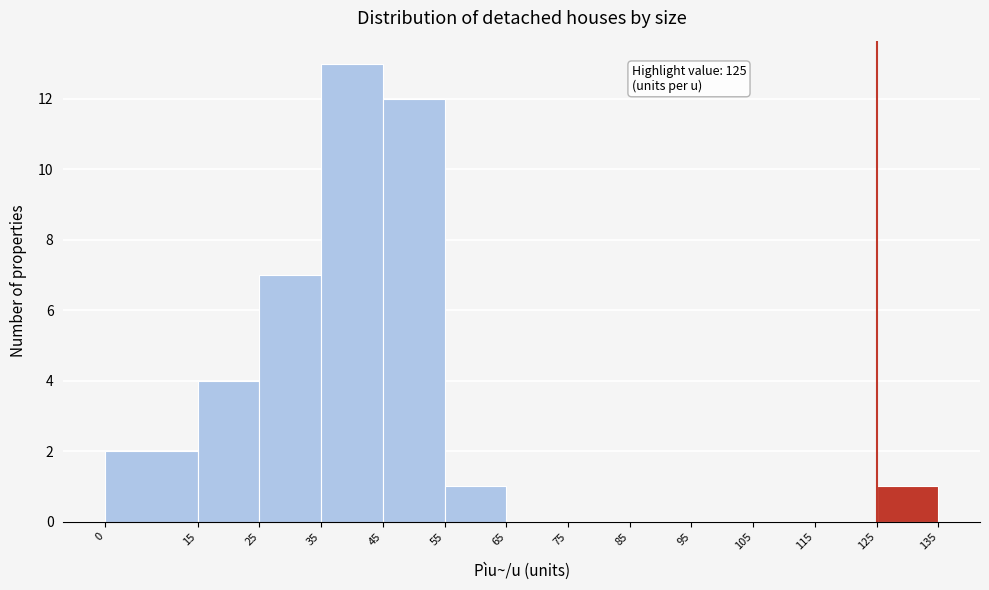

Over which range of the x-axis is the bar tallest?

35 to 45